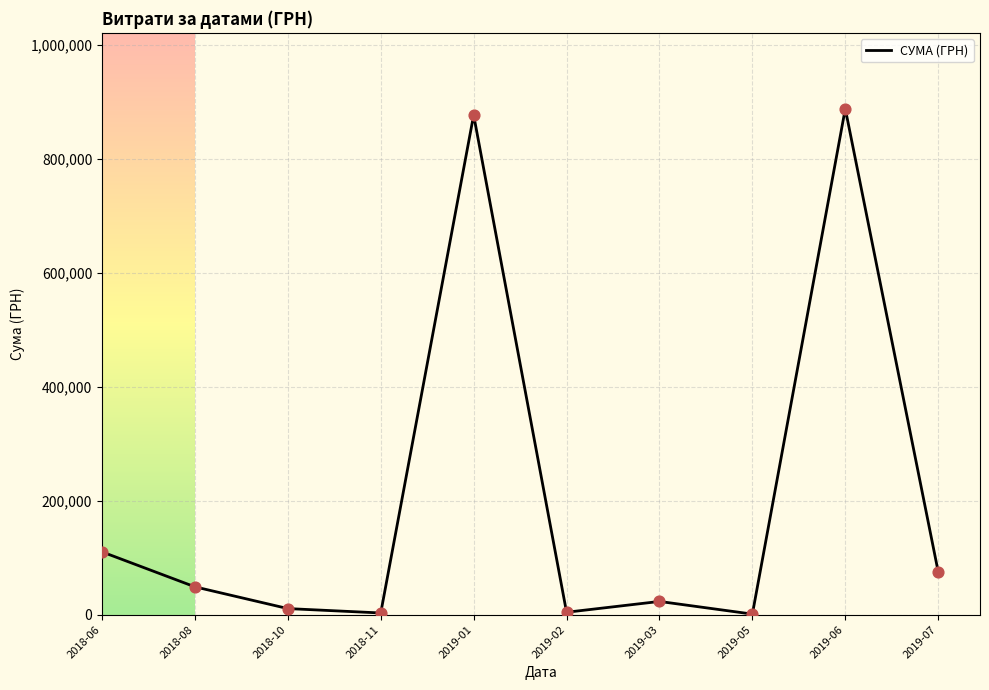

What is the change in value from 2018-06 to 2019-07?

-34878.1